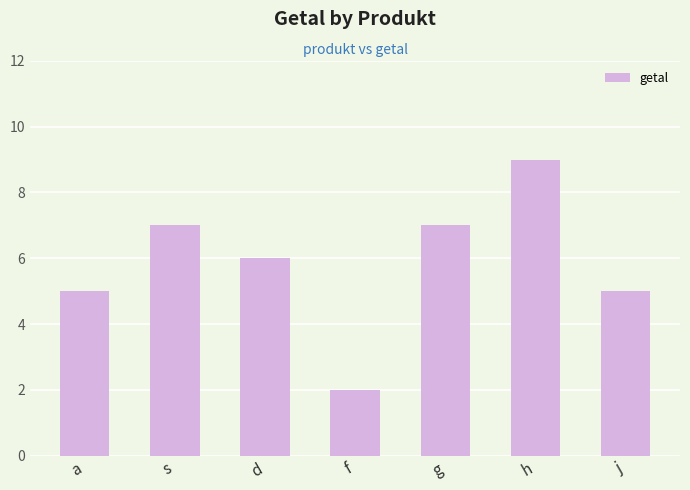

How many bars are there in total?

7